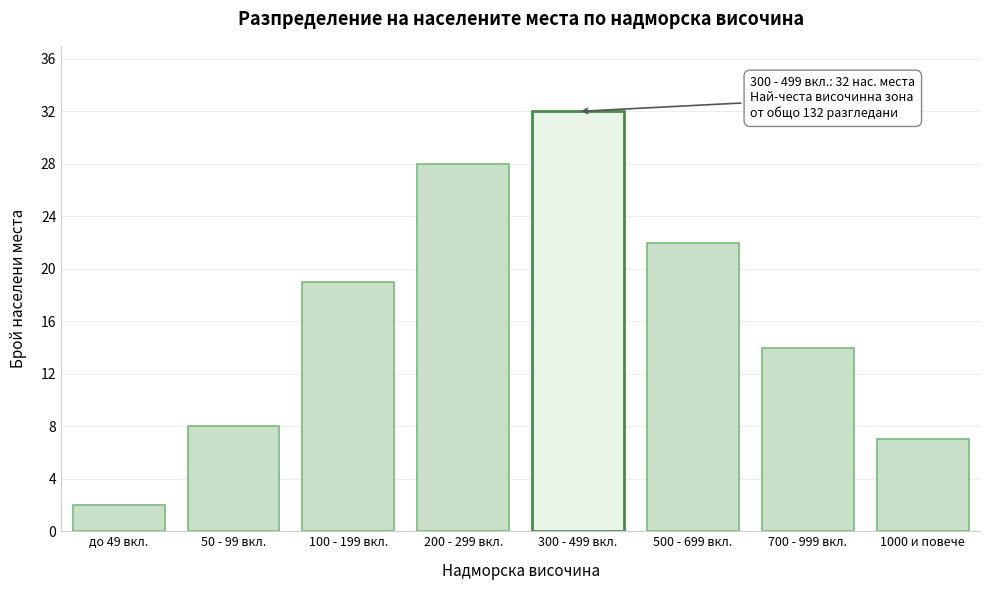

Reading left to right, list all the values displayed in this chart.

2	8	19	28	32	22	14	7